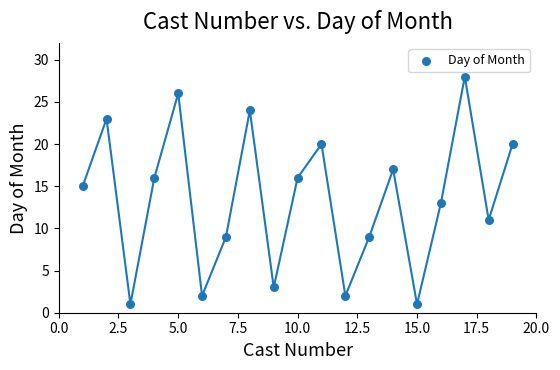

What is the range of X values (max minus min)?

18